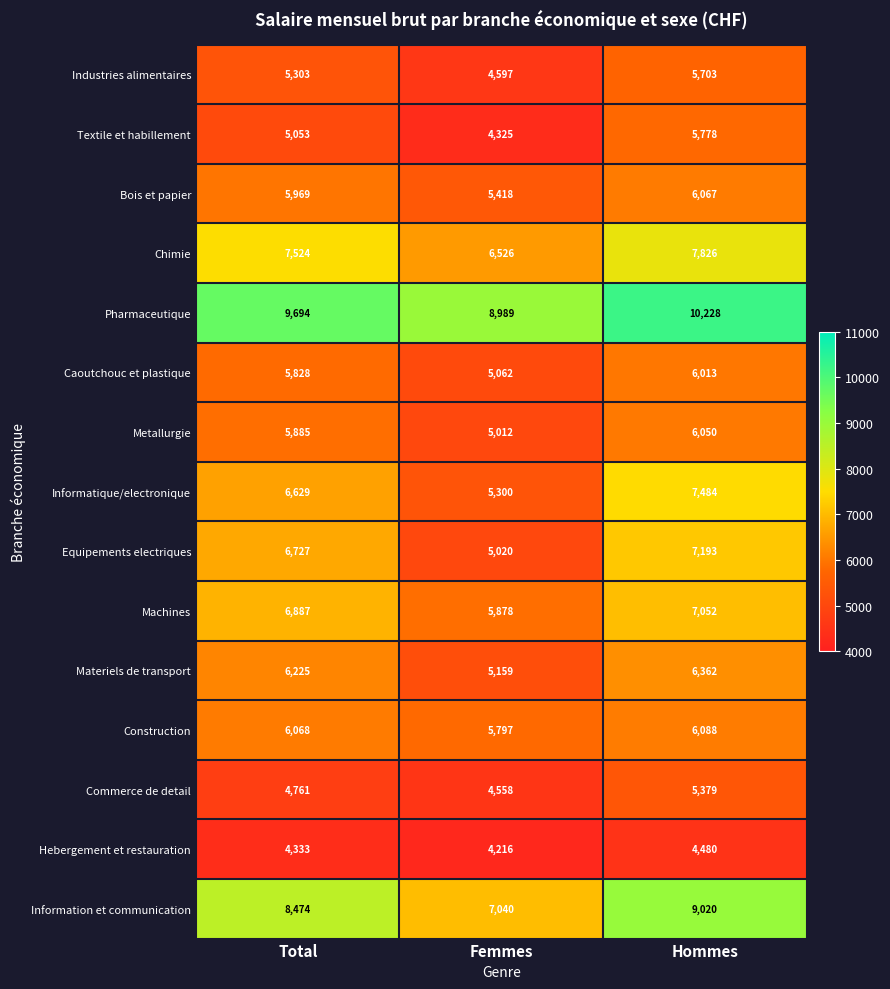

Which series has the largest total across all categories?

Pharmaceutique